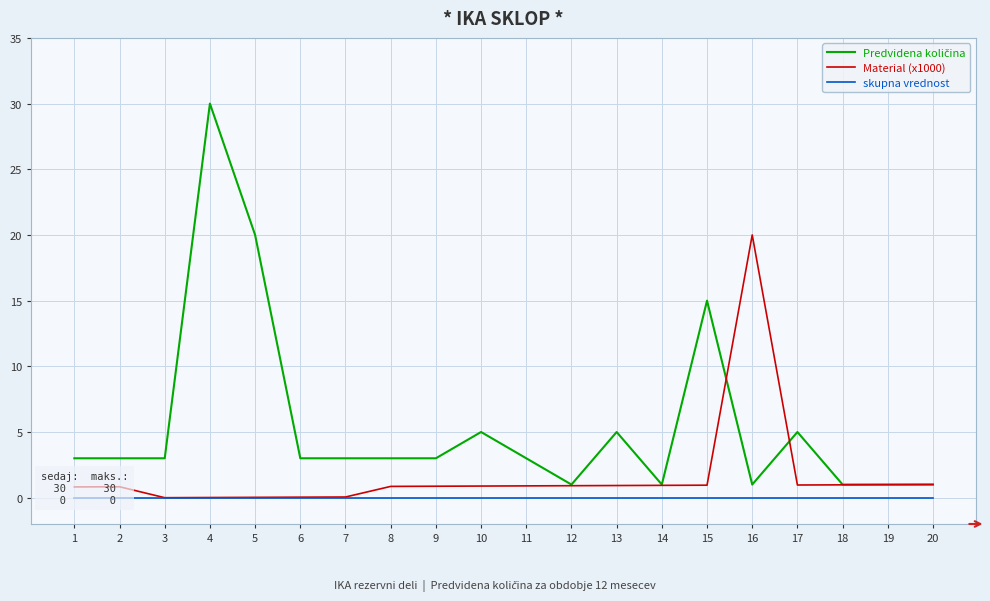

At 9, list the series in order from smallest to largest.

skupna vrednost, Material (x1000), Predvidena količina